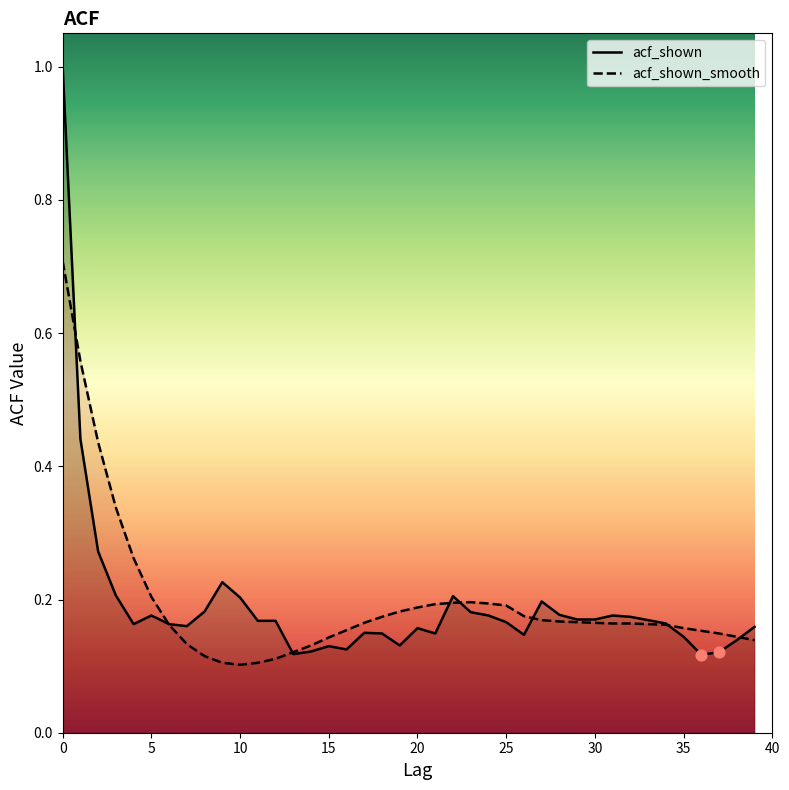

What are all the series names shown in the legend?

acf_shown, acf_shown_smooth